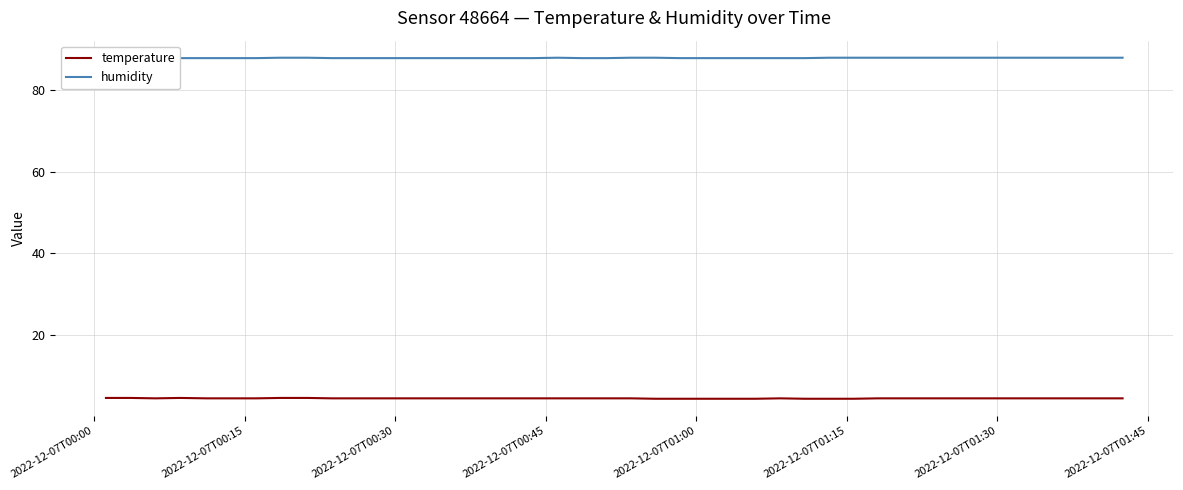

What is the minimum value for temperature?

4.3